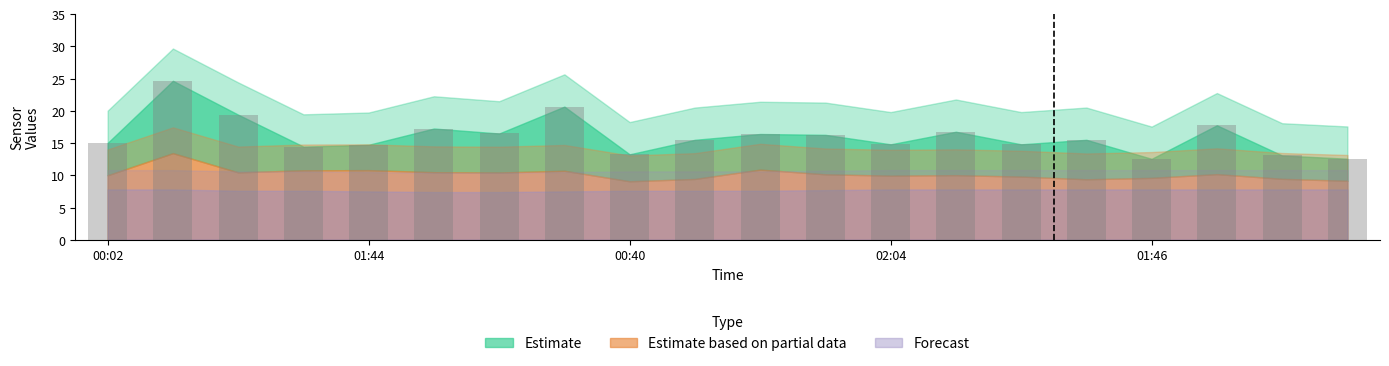

What is the value of the 13th bar from the left?

14.8